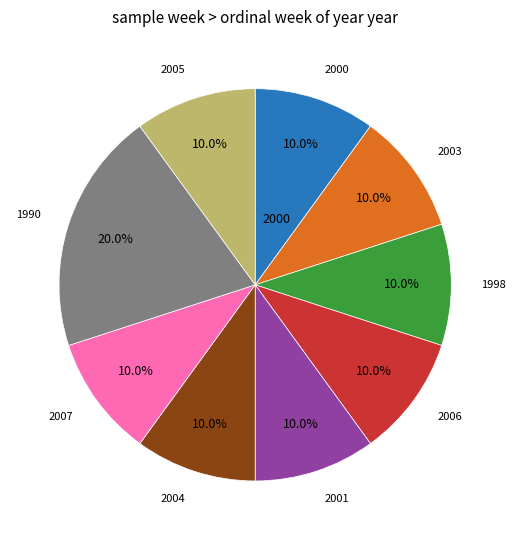

Does any single category account for the majority?

No